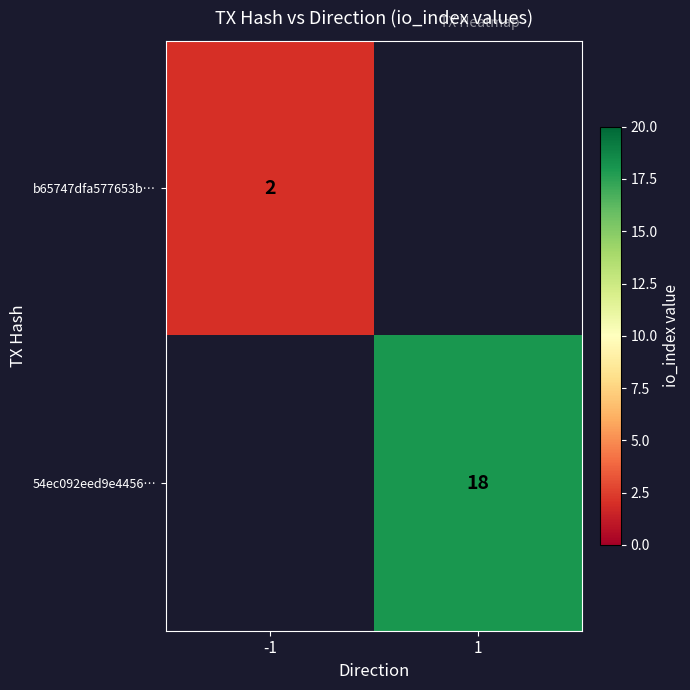

The b65747dfa577653b… series shows 1 at -1. True or false?

False